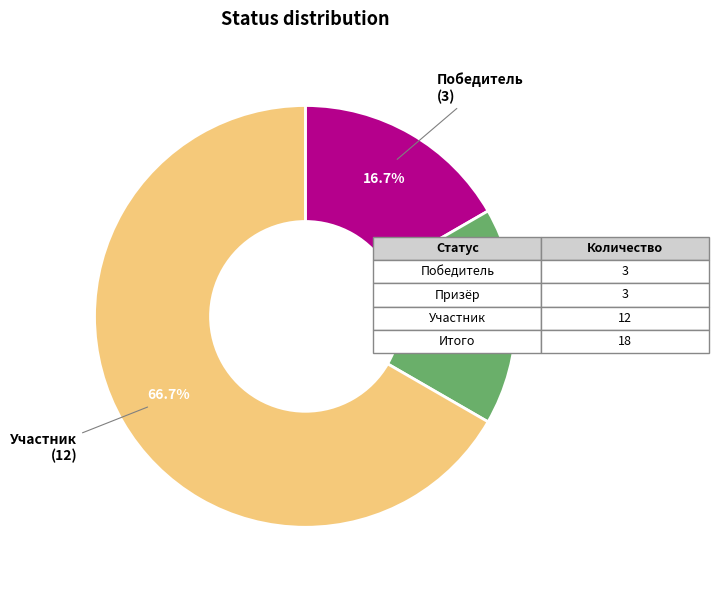

Does Участник account for over 50% of the chart?

Yes